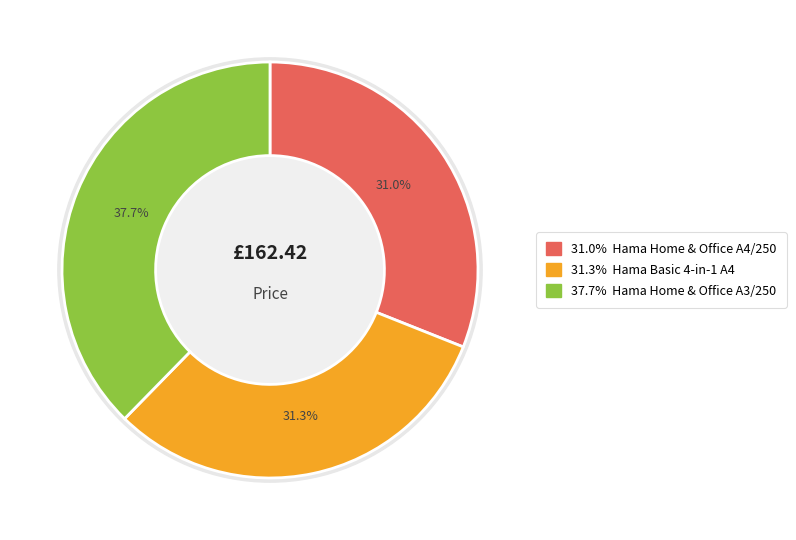

What percentage is NOT represented by Hama Basic 4-in-1 Laminator Kit DIN A4?

68.7%